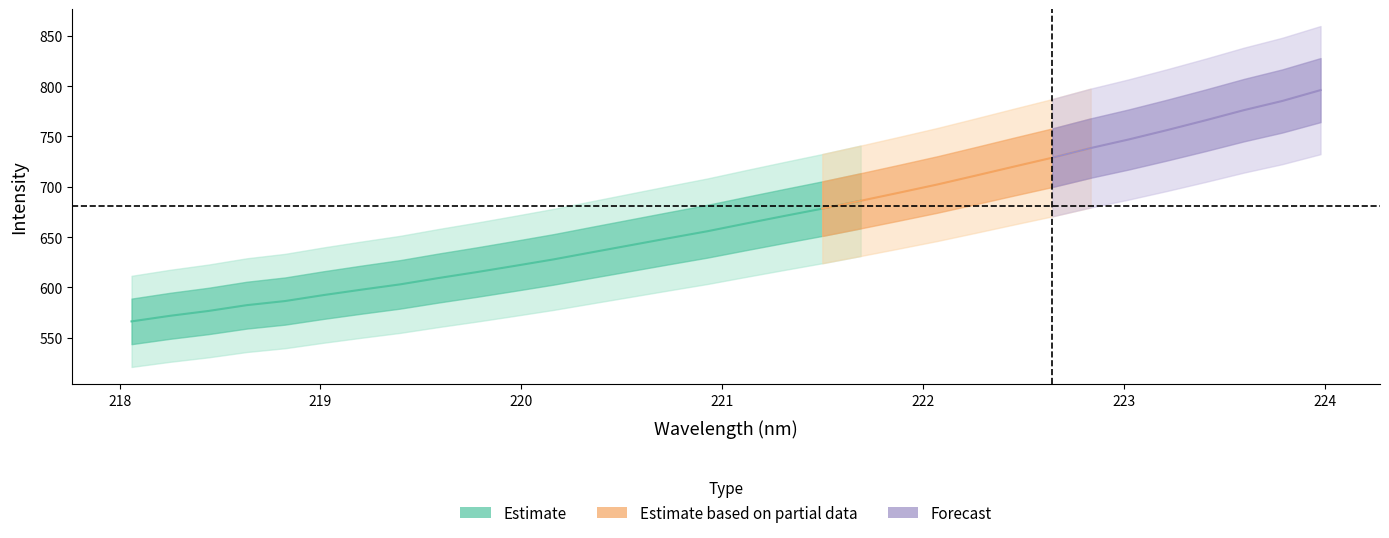

True or false: y and x intersect in this chart.

False